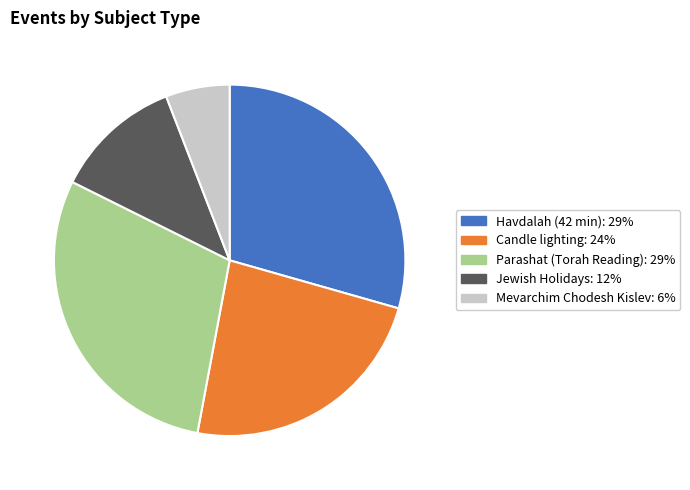

Does any single category account for the majority?

No